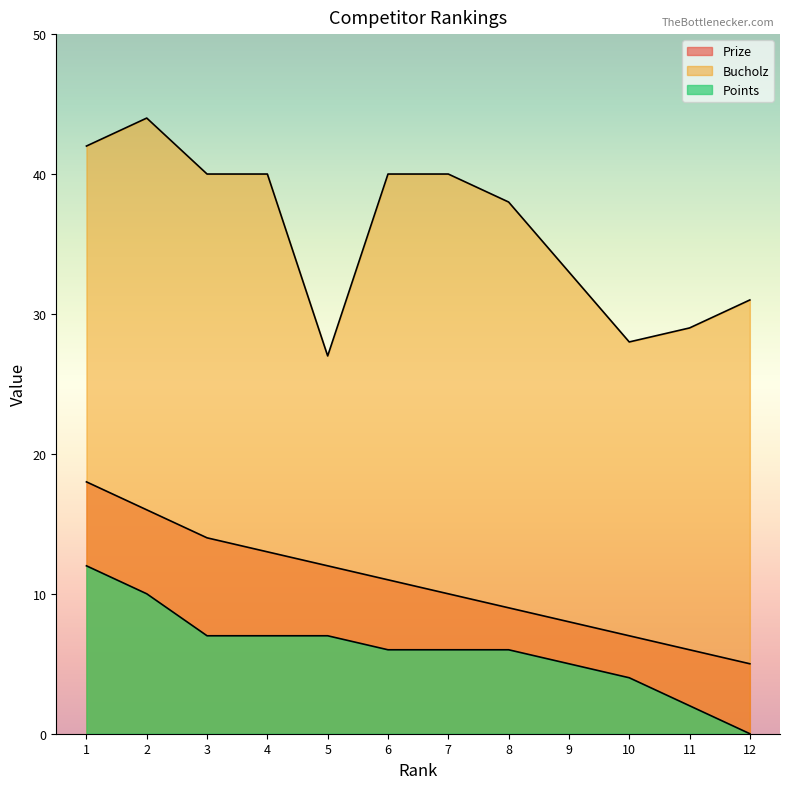

Which series has the largest total across all categories?

Bucholz